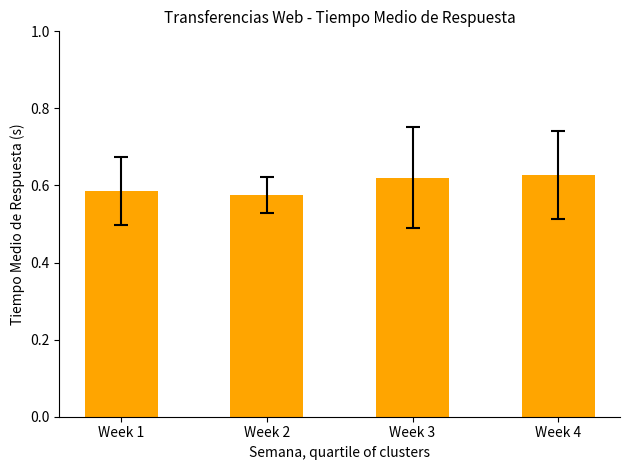

What is the sum of the values at Week 3 and Week 4?

1.2